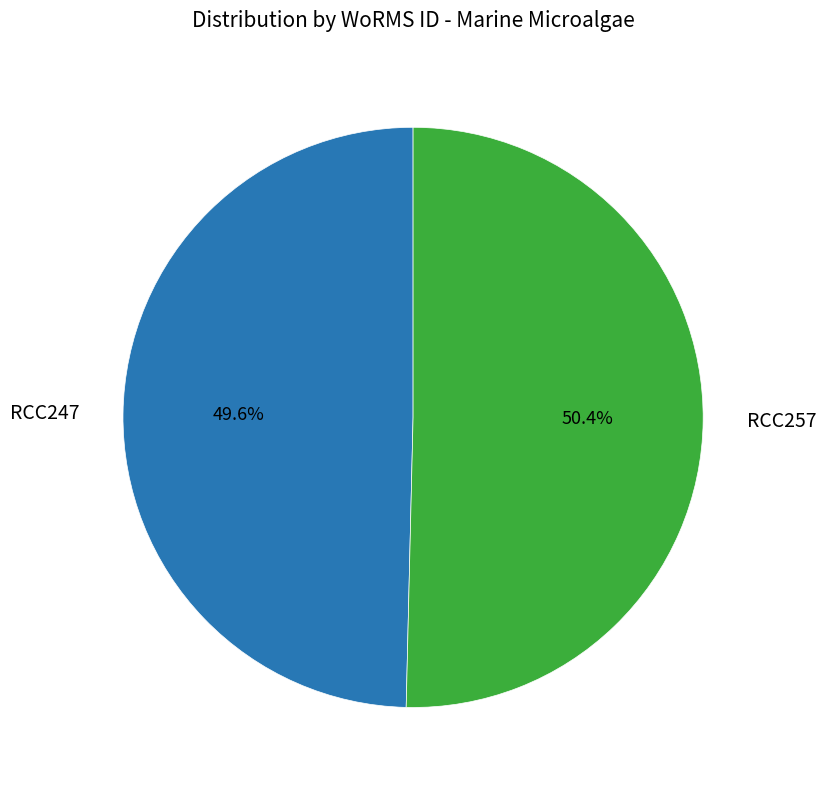

How many segments does this pie chart have?

2